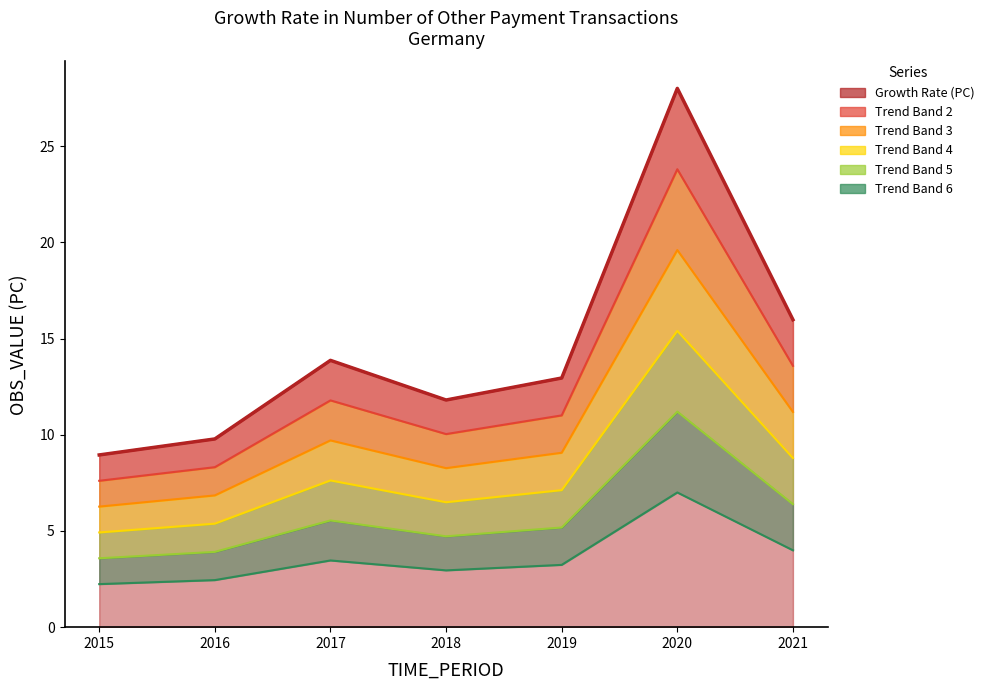

What is the value of the 2nd point from the left?

9.8